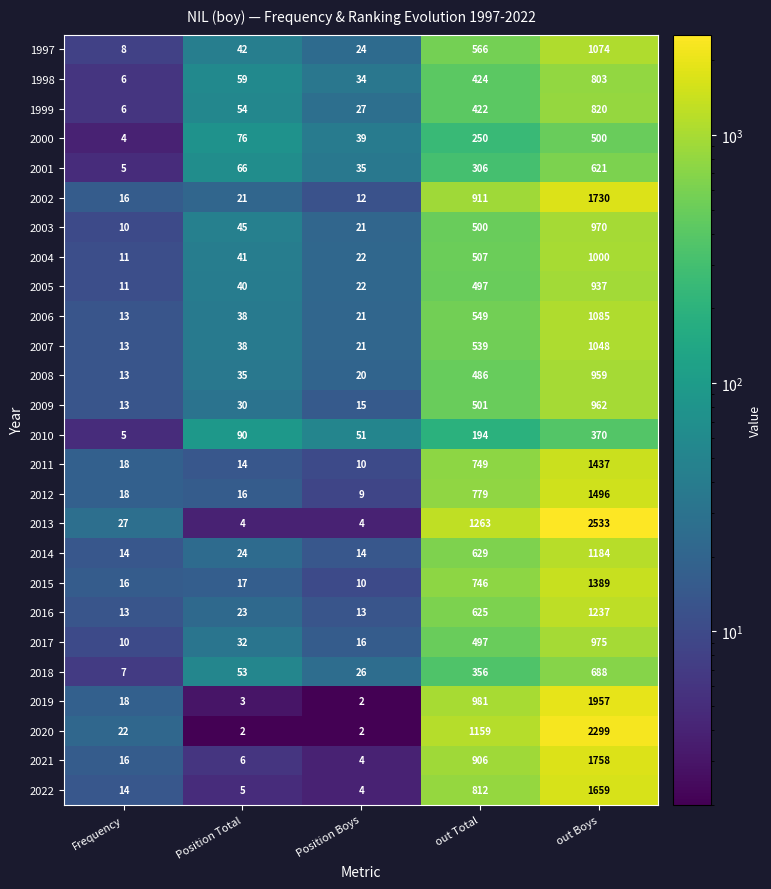

Rank the series by their maximum value, from lowest to highest.

2010, 2000, 2001, 2018, 1998, 1999, 2005, 2008, 2009, 2003, 2017, 2004, 2007, 1997, 2006, 2014, 2016, 2015, 2011, 2012, 2022, 2002, 2021, 2019, 2020, 2013